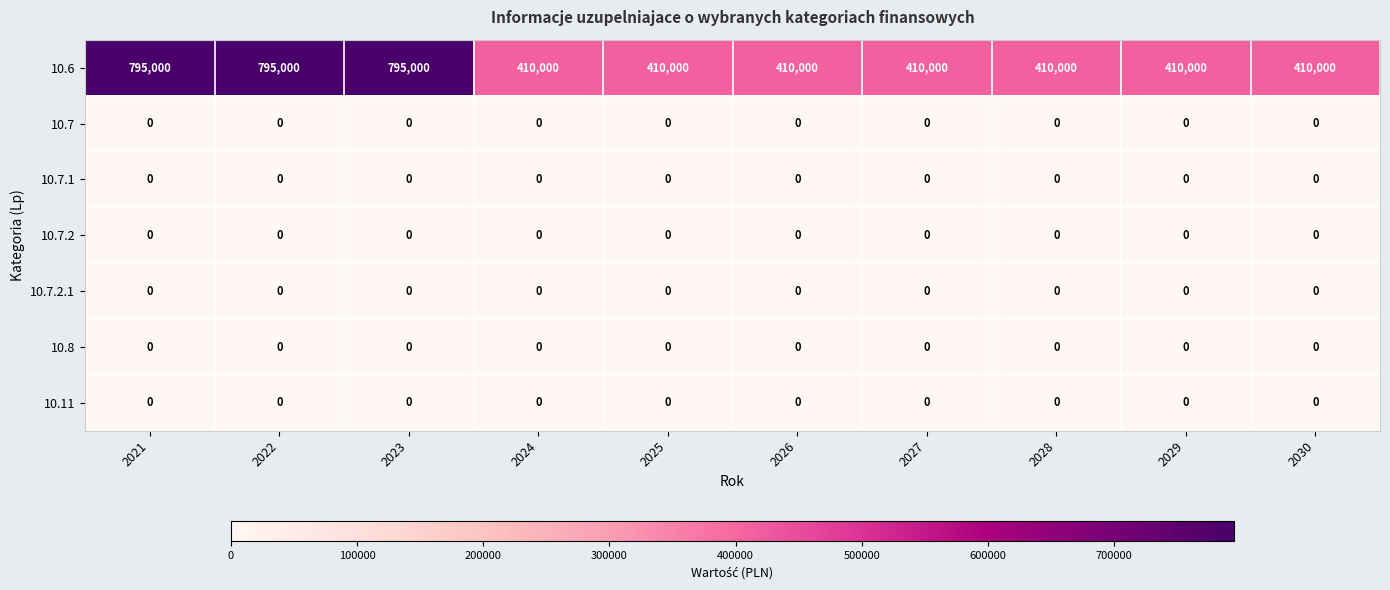

Which series has the largest total across all categories?

10.6